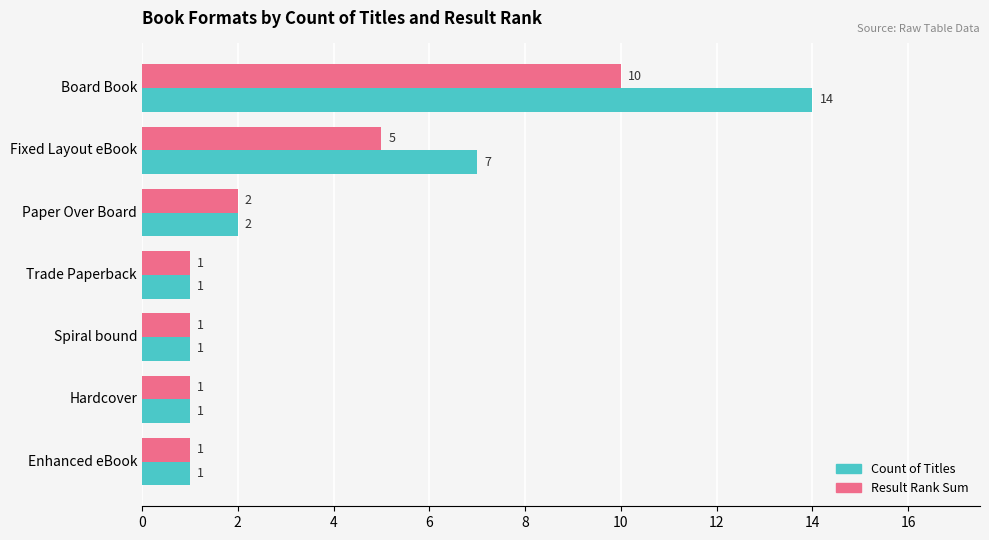

True or false: Result Rank Sum has a value of 1 at Hardcover.

True